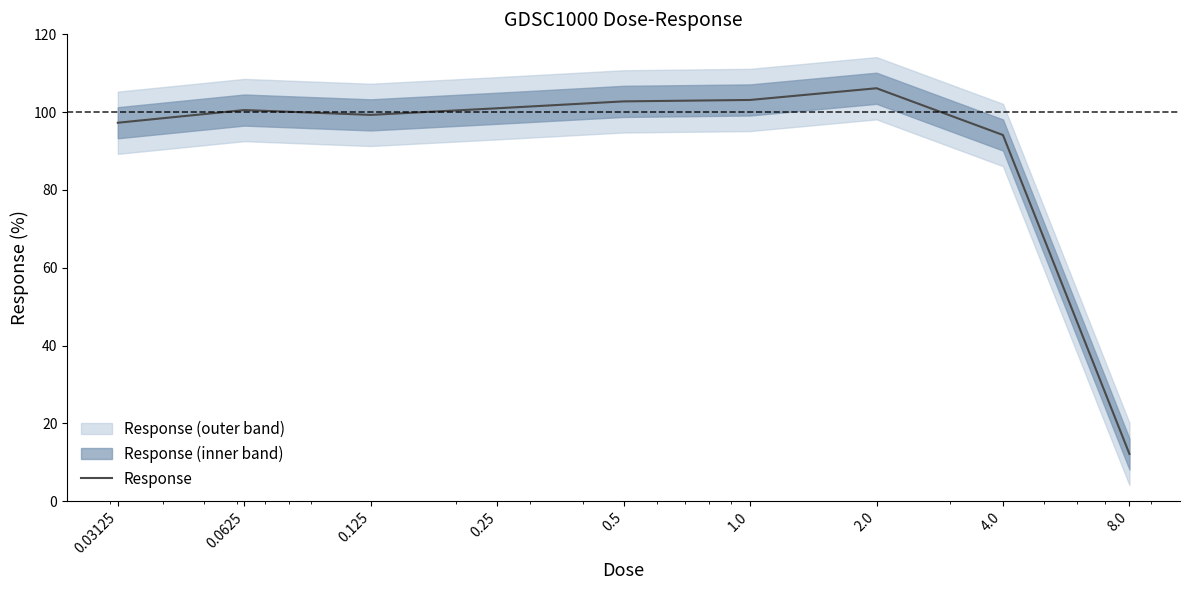

Reading left to right, what are all the values shown in this chart?

97.3	100.5	99.3	101.0	102.8	103.1	106.1	94.1	12.2